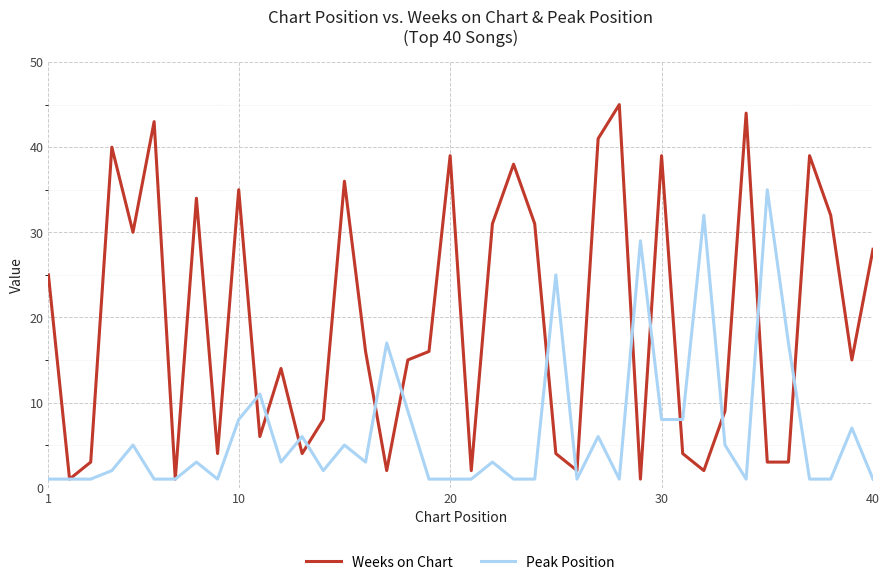

Rank the series by their average value, from highest to lowest.

Weeks on Chart, Peak Position